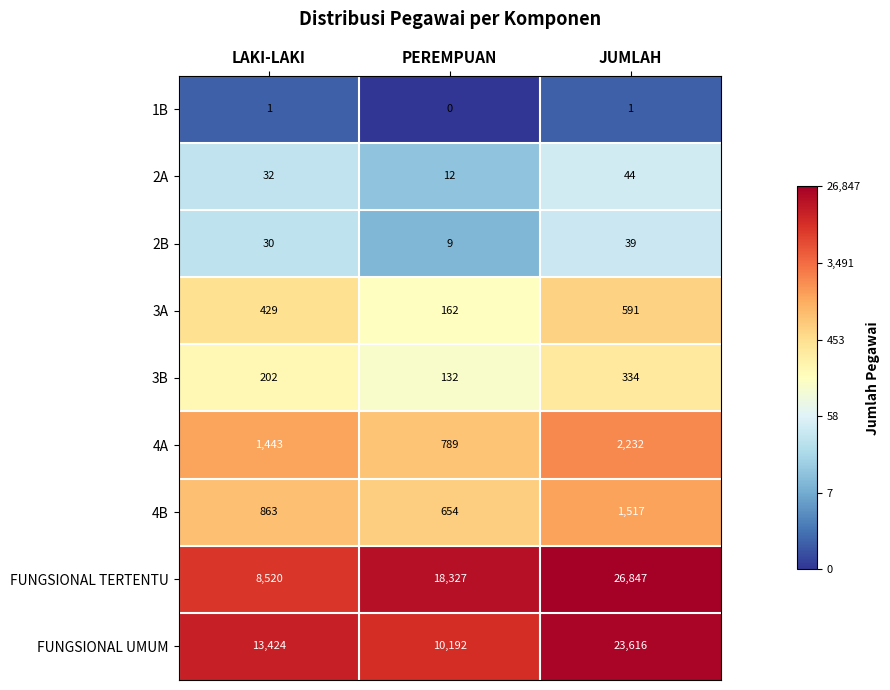

At which category is the sum across all series the highest?

JUMLAH